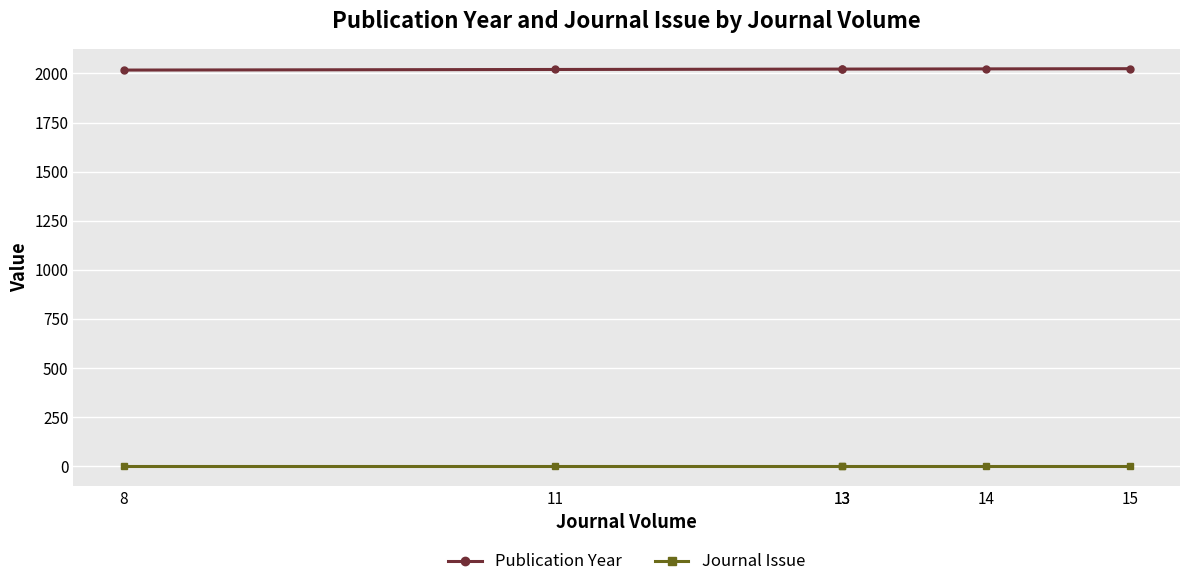

What is the approximate value of Journal Issue at 14?

1